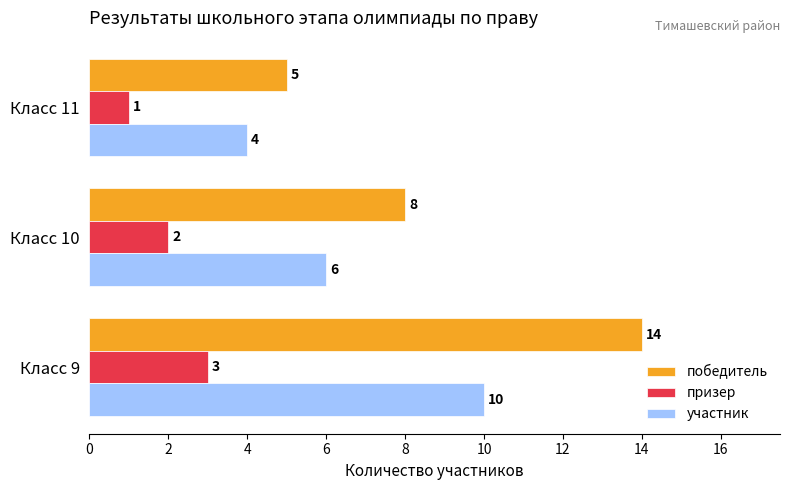

What is the difference between the highest and lowest values at Класс 11?

4